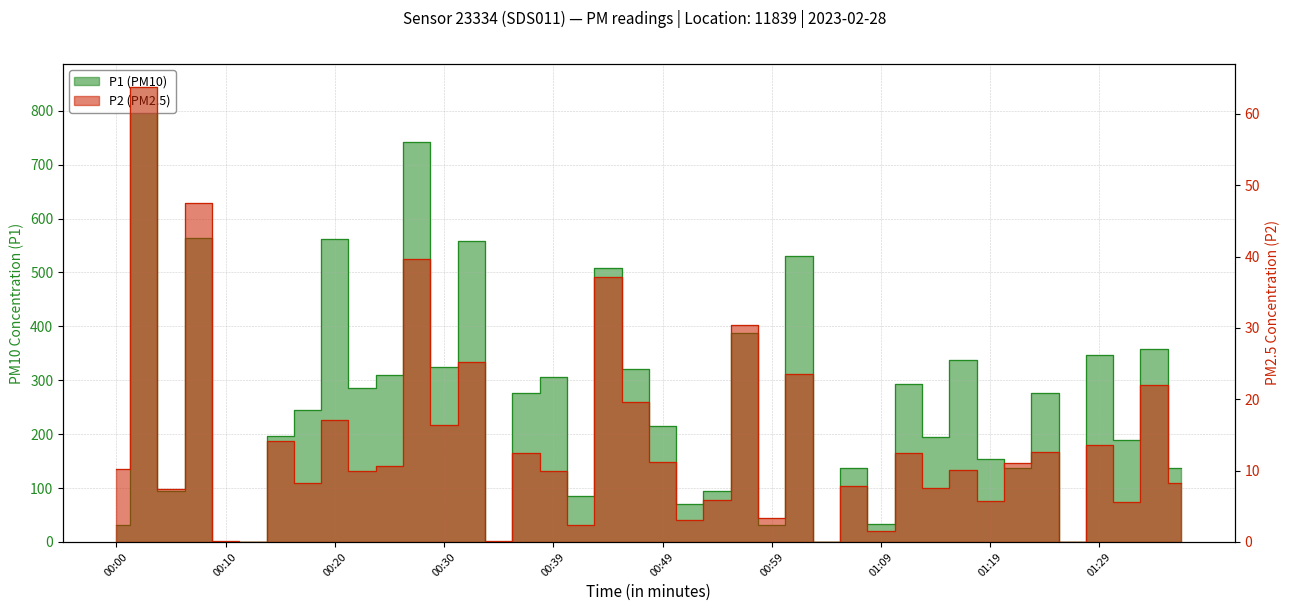

True or false: P2 and P1 intersect in this chart.

False